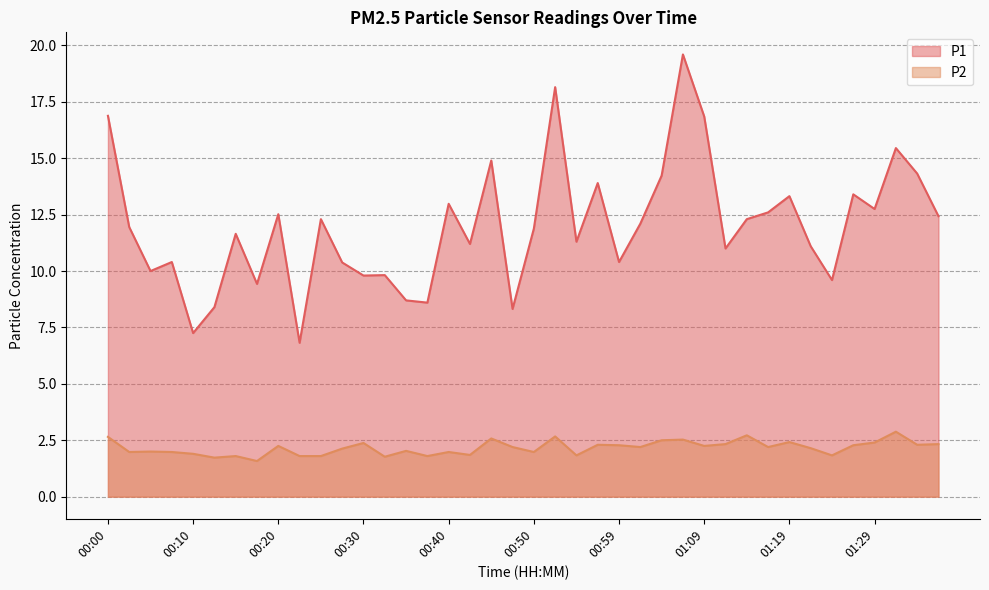

What is the sum of all P2 values?

86.6